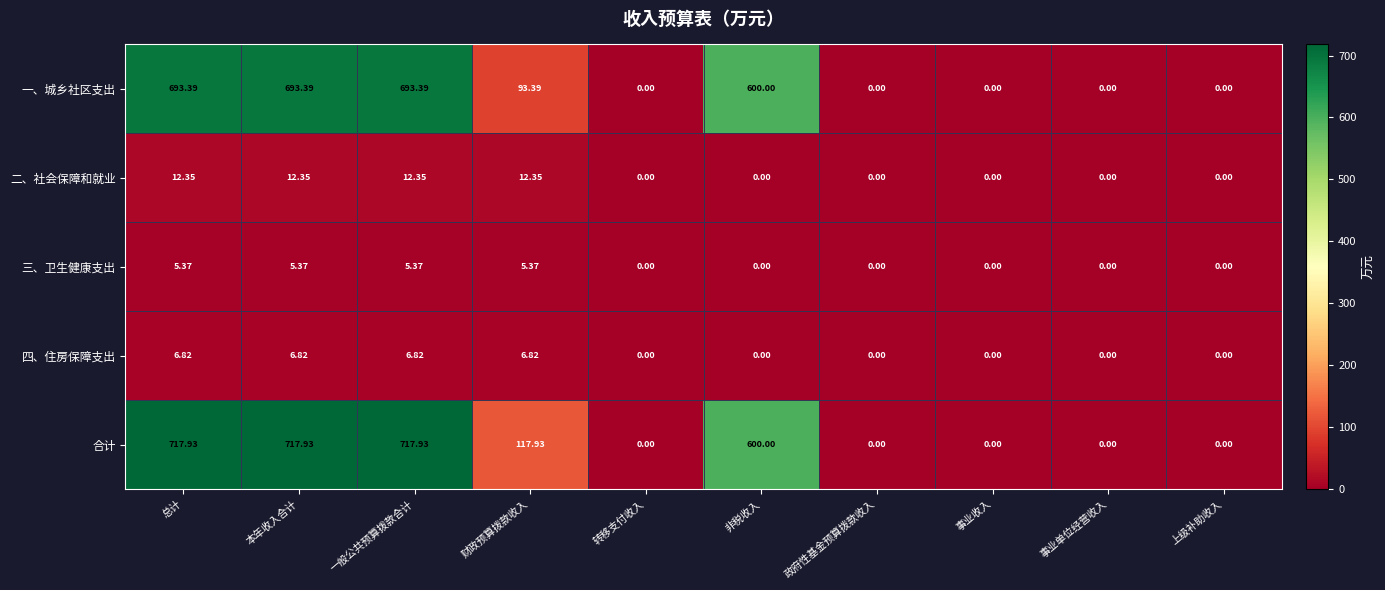

How many series are shown in this chart?

5